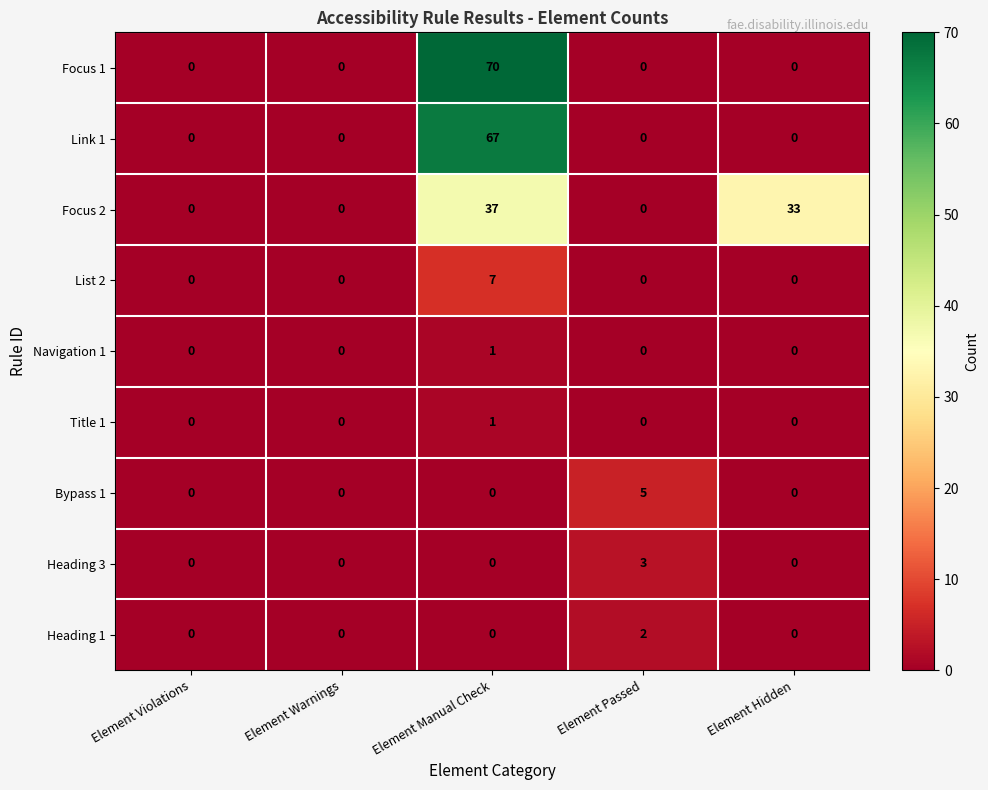

Count the number of data series in this chart.

9